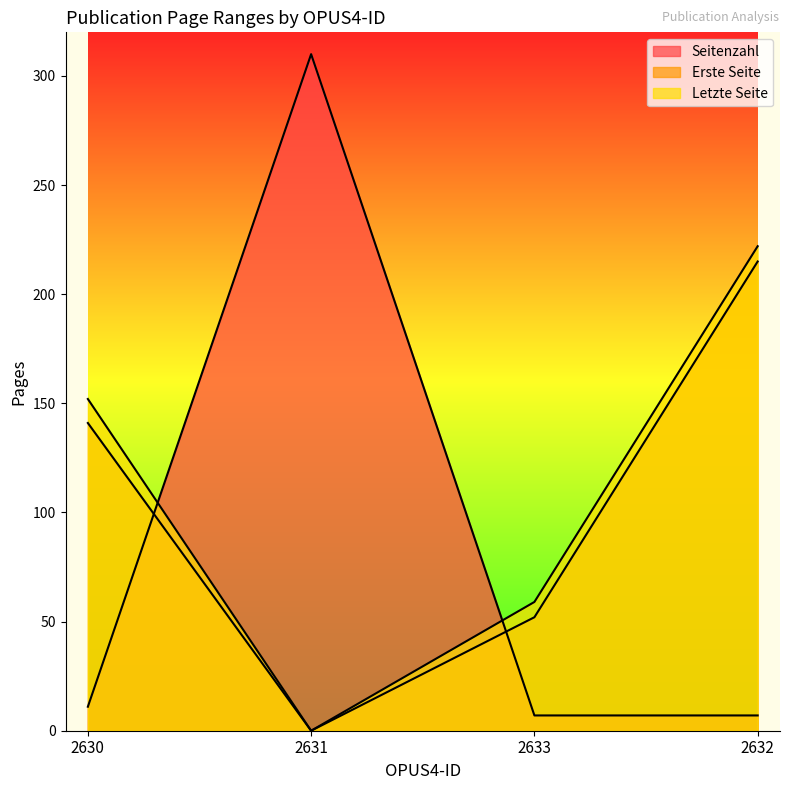

Which category has the lowest value across all series?

2631